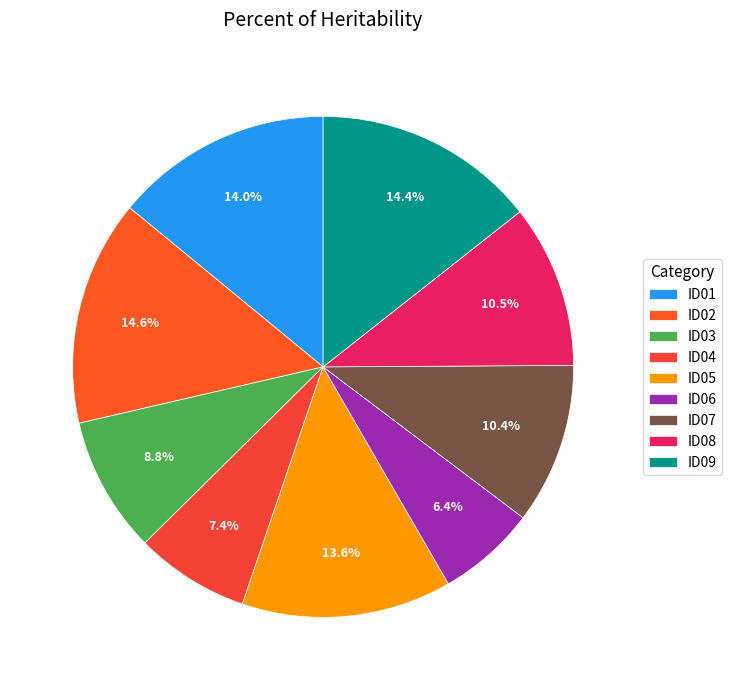

Do ID01 and ID05 together represent more than half of the pie?

No